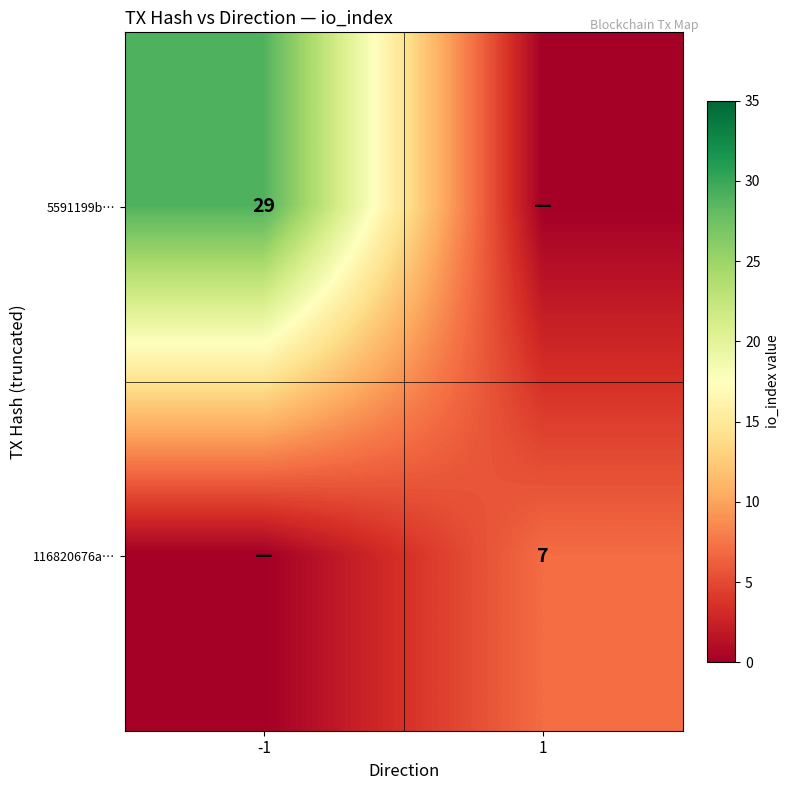

Is it true that 5591199b… equals 45 at -1?

False